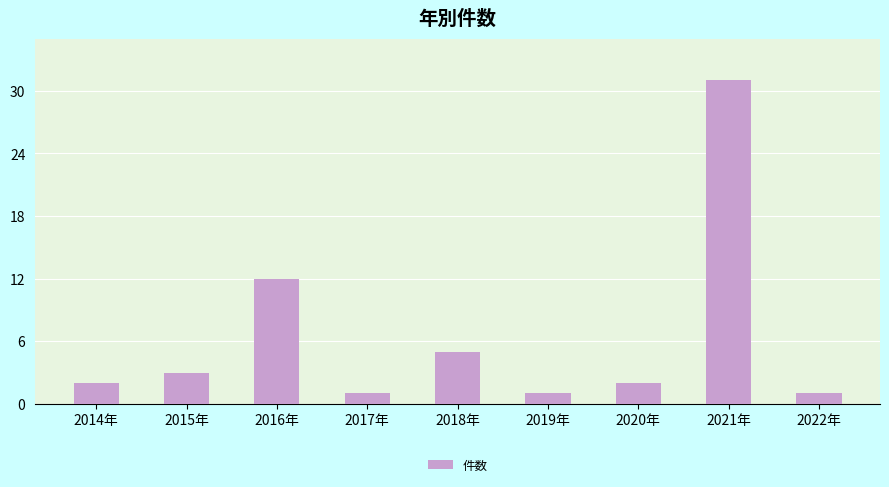

Count the number of data series in this chart.

1